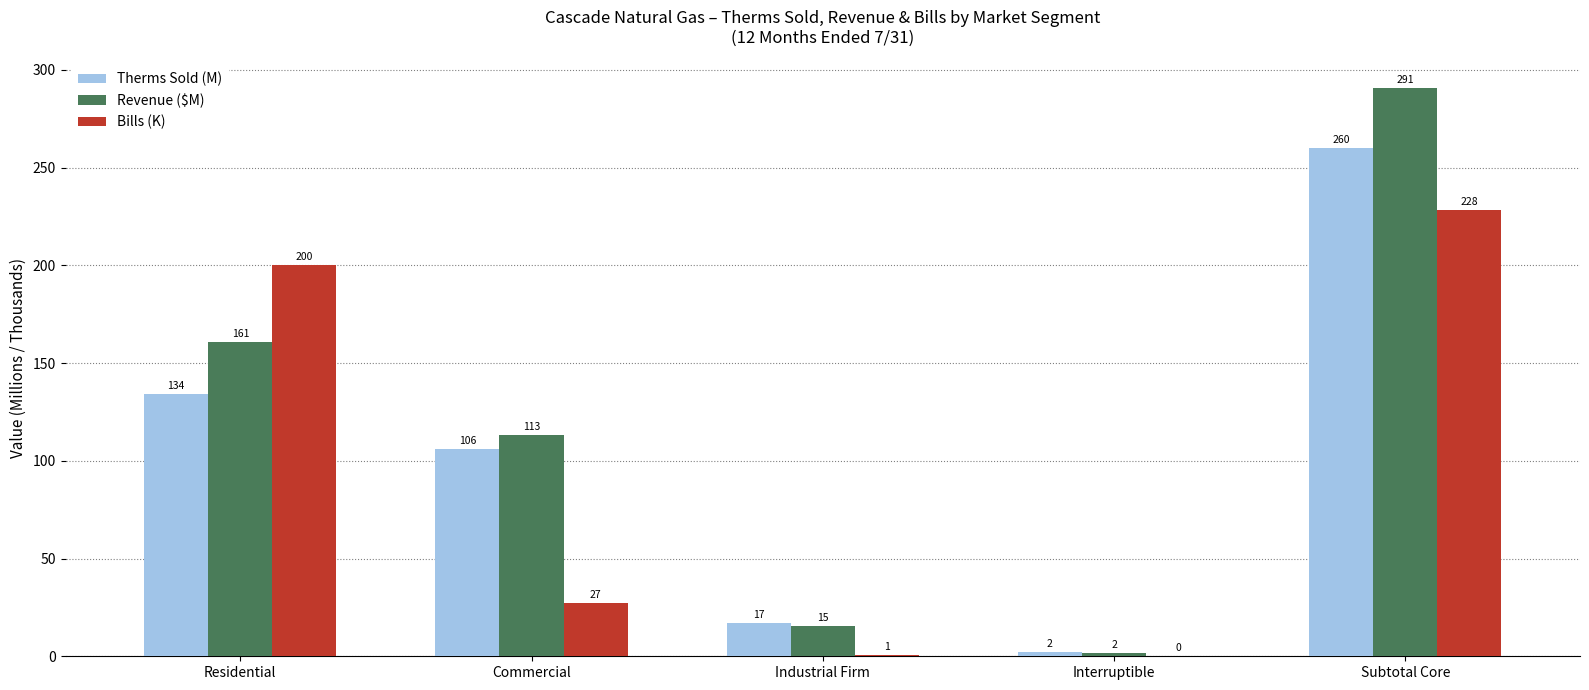

Is the value of Bills (K) at Subtotal Core greater than the value of Therms Sold (M) at Interruptible?

Yes